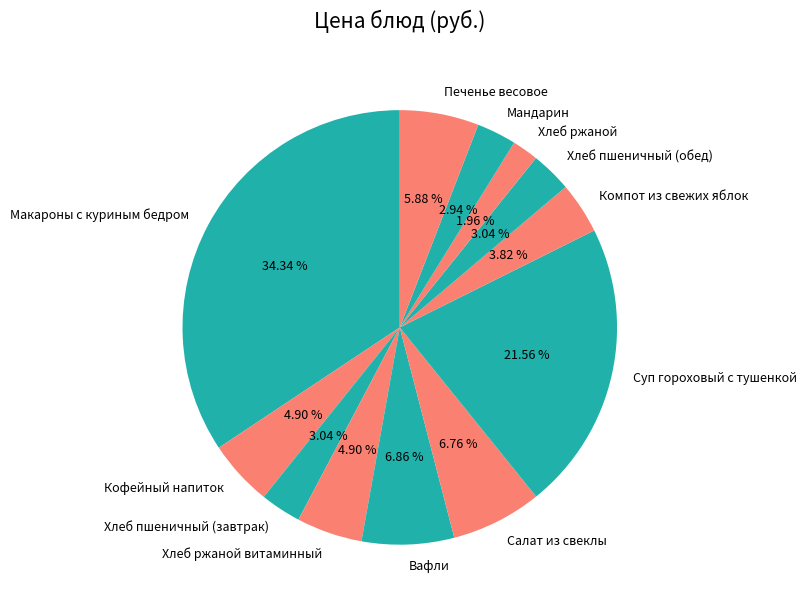

Combined, do Хлеб ржаной and Салат из свеклы account for over 50%?

No